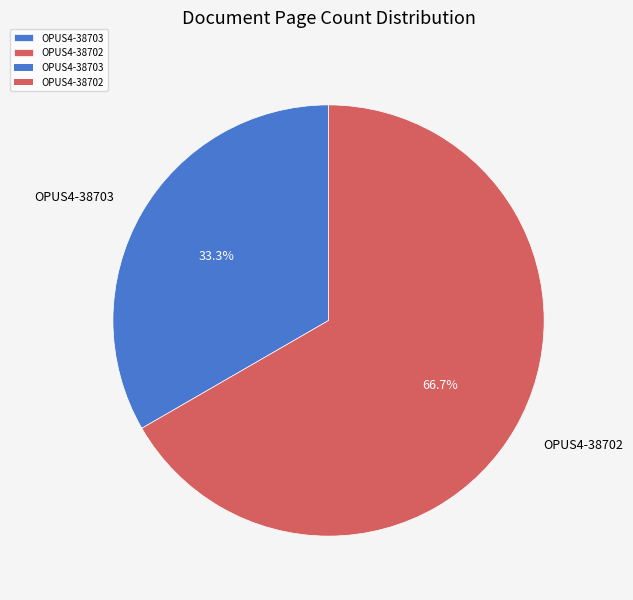

Combined, what portion of the pie is OPUS4-38702 and OPUS4-38703?

100.0%